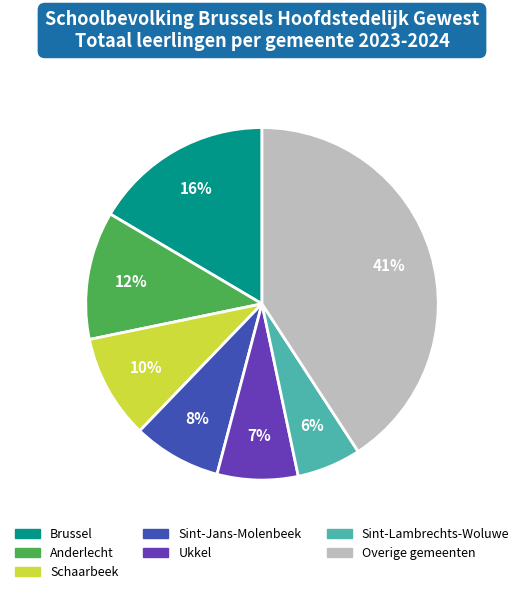

How many slices are in this pie chart?

7